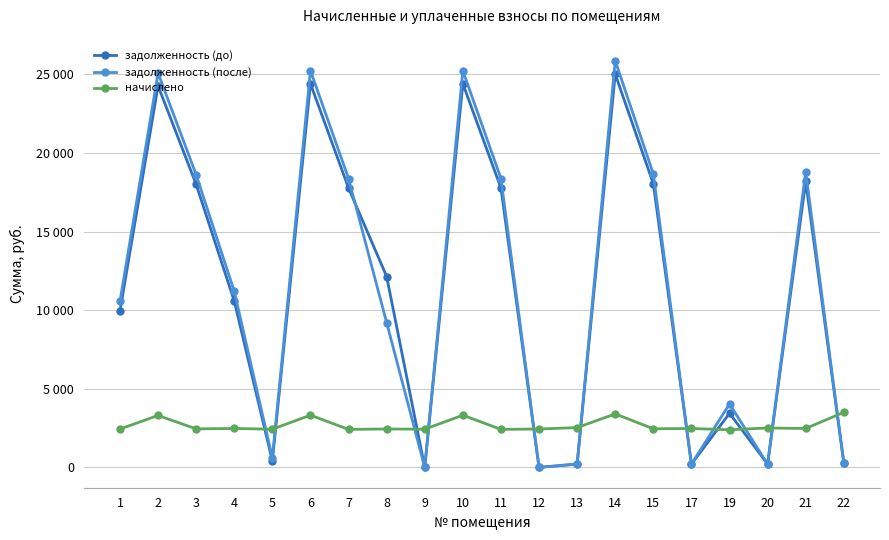

True or false: задолженность (после) has more than 2 interior local peaks.

True